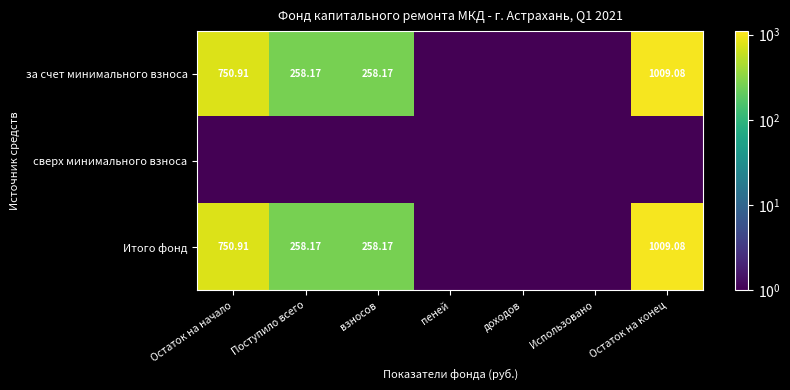

At which label is сверх минимального взноса closest to 1?

Остаток на начало